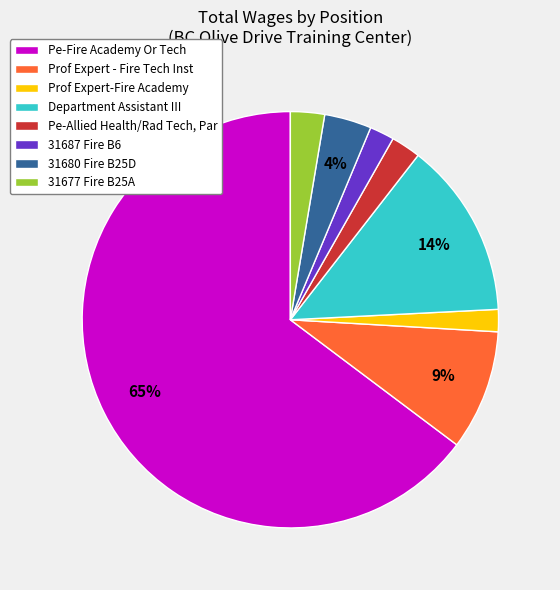

Which has a higher value, Prof Expert - Fire Tech Inst or 31687 Fire B6?

Prof Expert - Fire Tech Inst